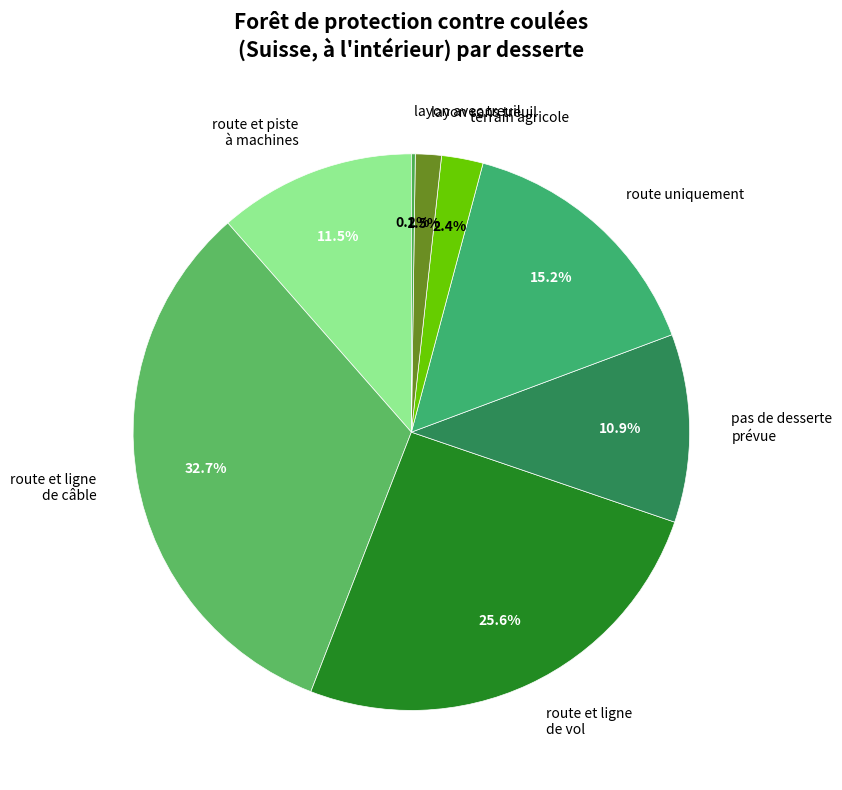

Approximately how many times larger is the value at route et ligne de câble compared to route et ligne de vol?

1.3